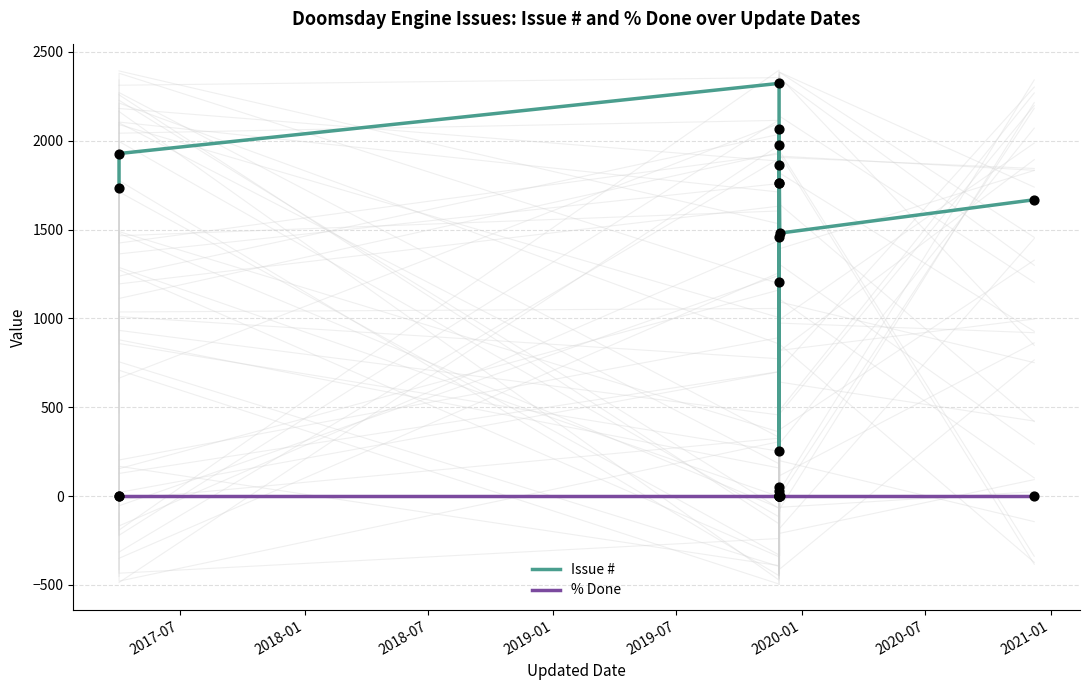

Which series reaches the minimum Y coordinate?

% Done